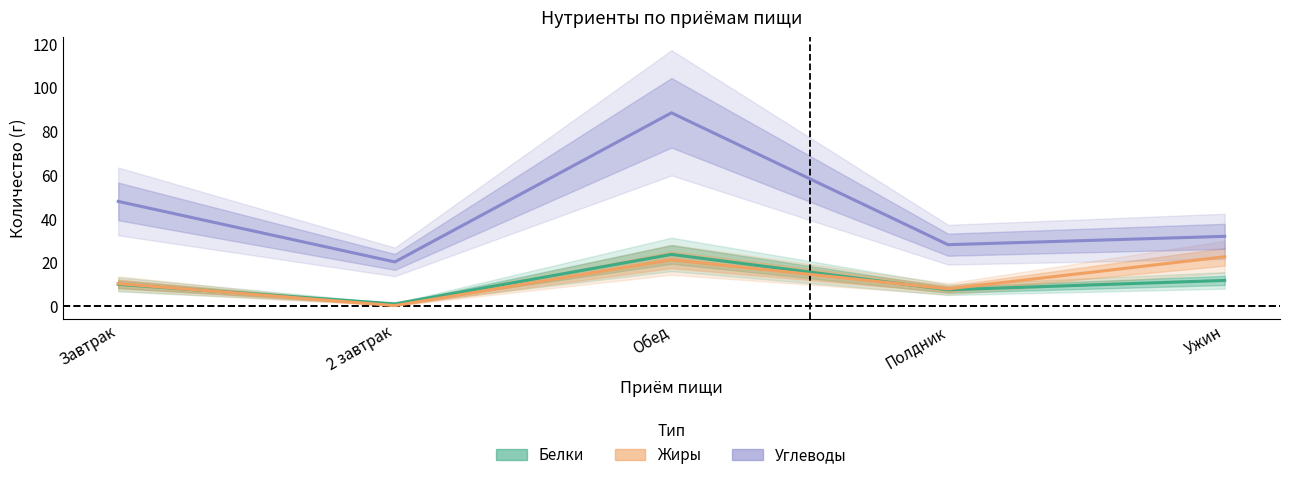

What is the greatest value displayed?

88.4